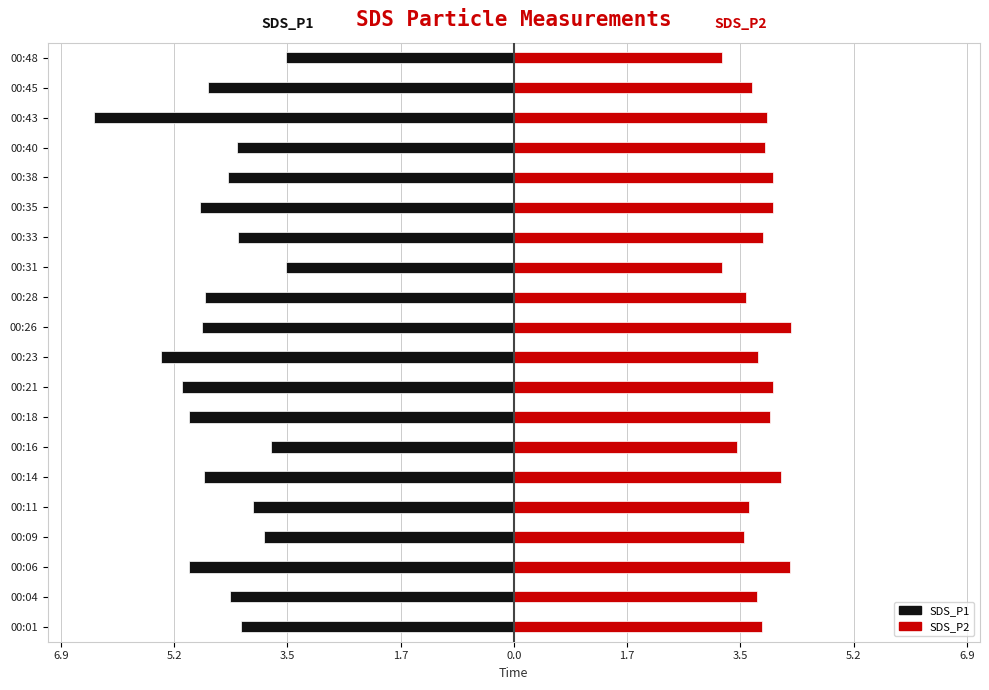

What is the approximate value of SDS_P1 at 00:43?

-6.4